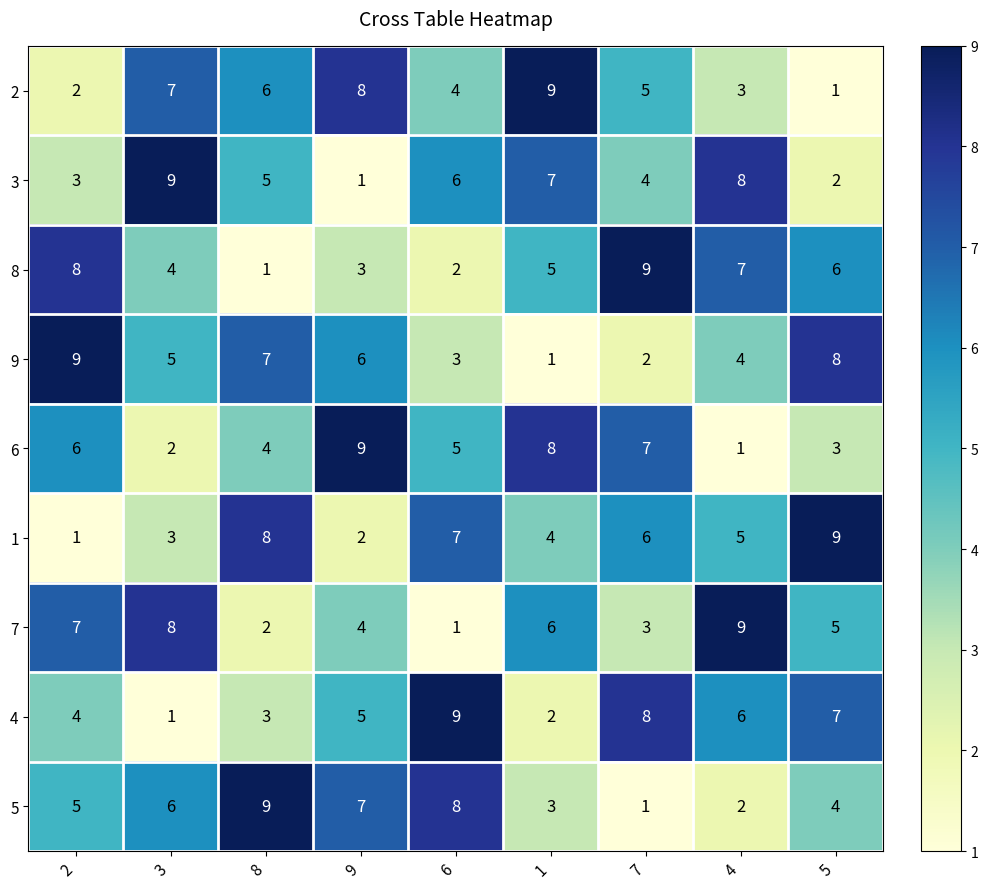

What is the total value across all series at 7?

45